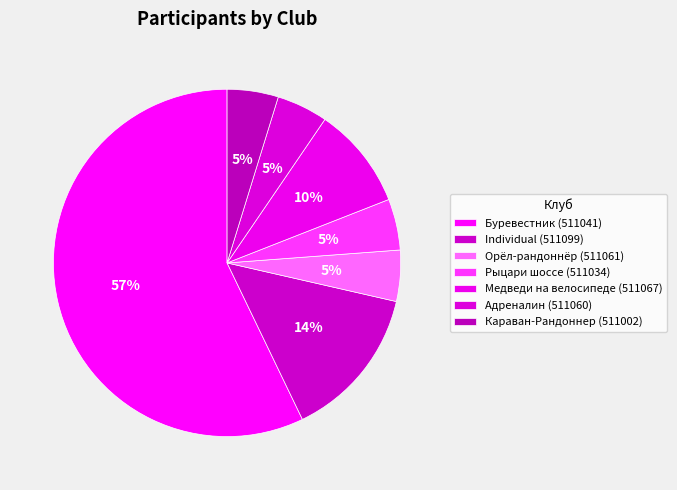

True or false: Адреналин (511060) accounts for 1% of the total.

False